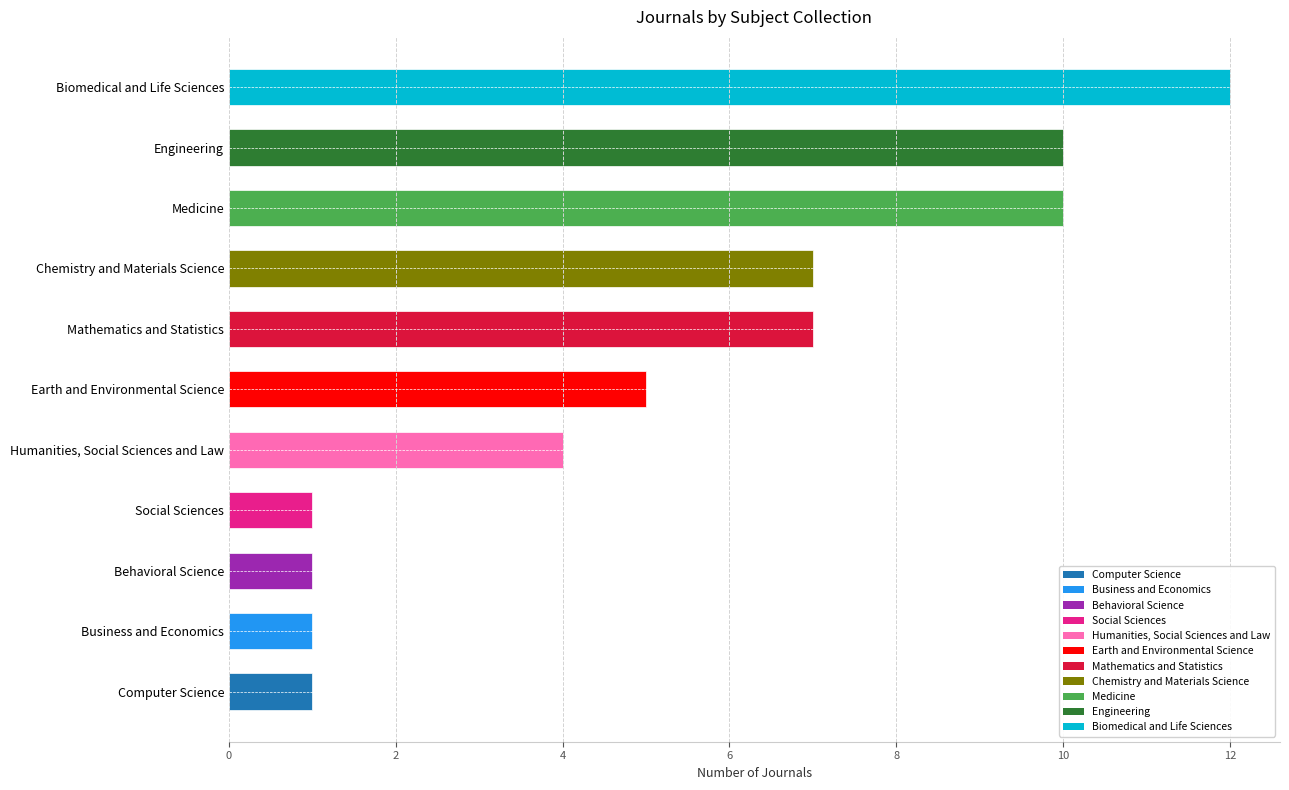

The chart shows a value of 2 at Mathematics and Statistics. True or false?

False